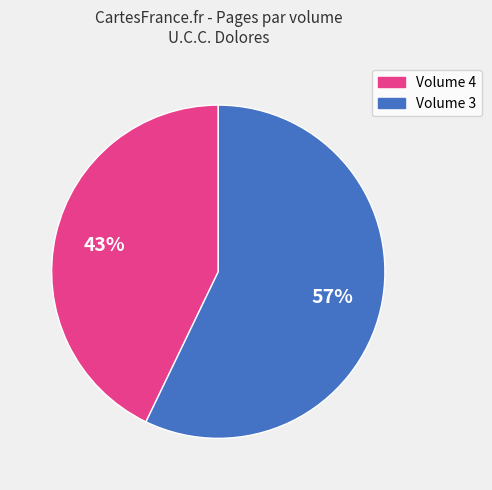

Which slice is the smallest?

Volume 4